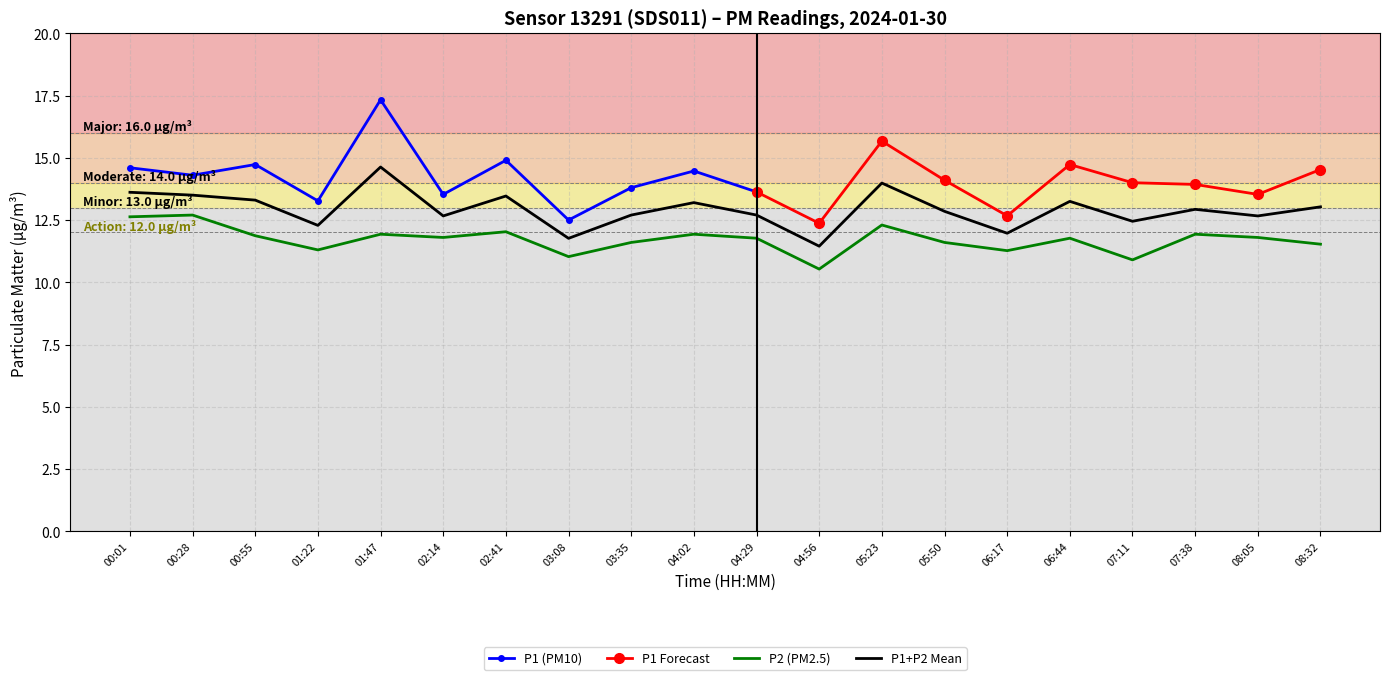

Between 04:56 and 08:05, which is larger?

08:05